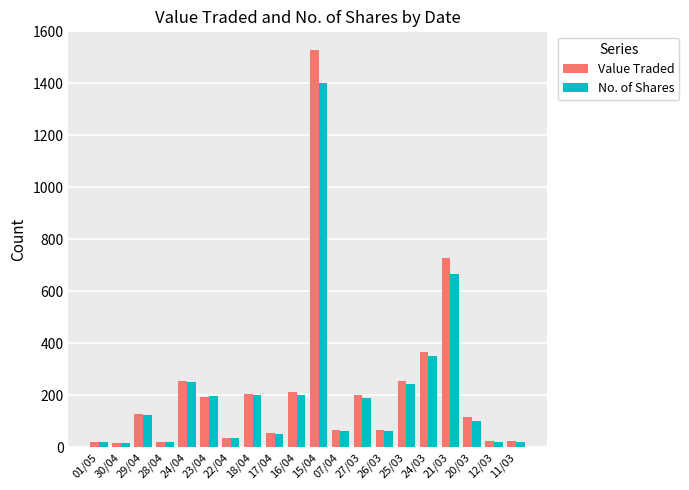

What is the difference between the second highest and second lowest values in the No. of Shares series?

645